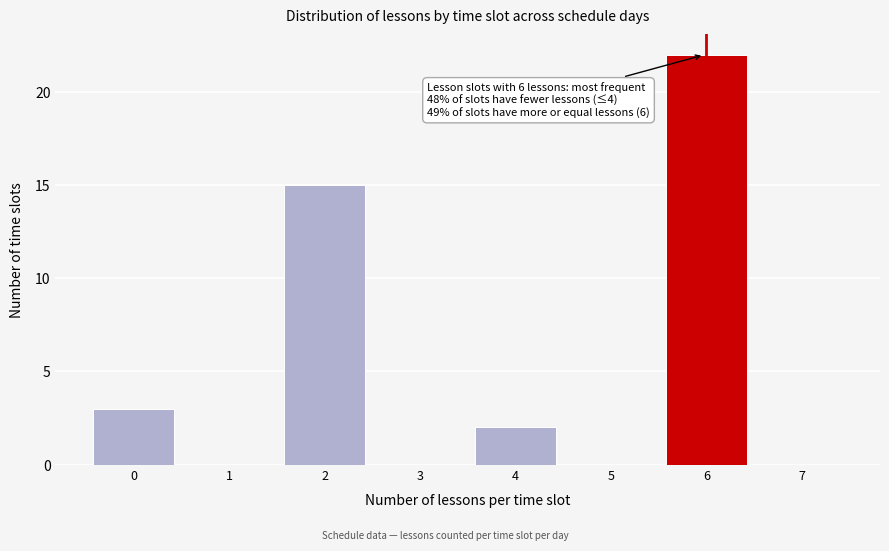

Reading left to right, extract all data points from this chart.

0=3	1=0	2=15	3=0	4=2	5=0	6=22	7=0